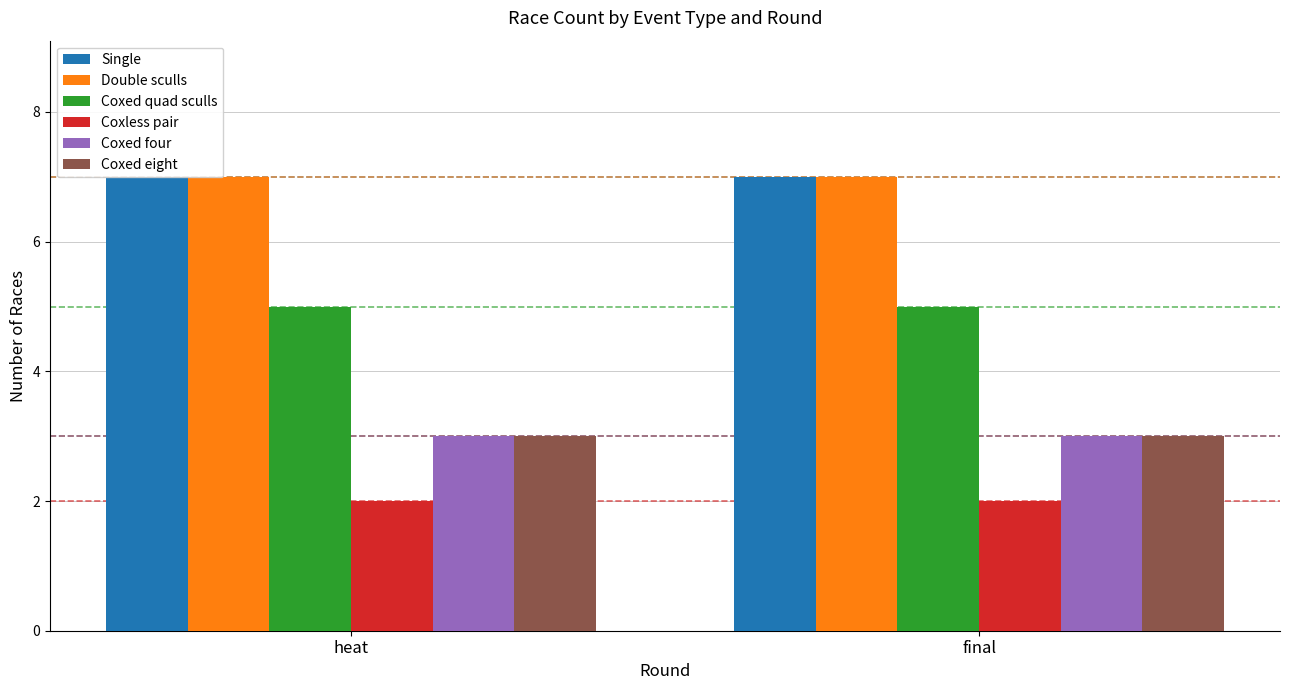

How many bars are there in total?

12